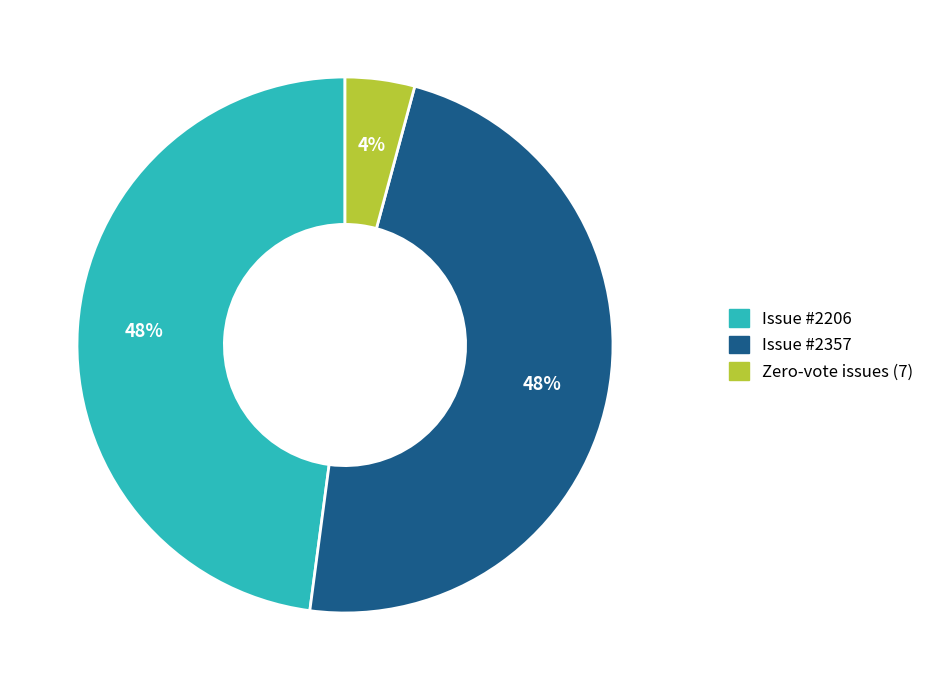

The Issue #2206 slice represents 43% of the pie. True or false?

False